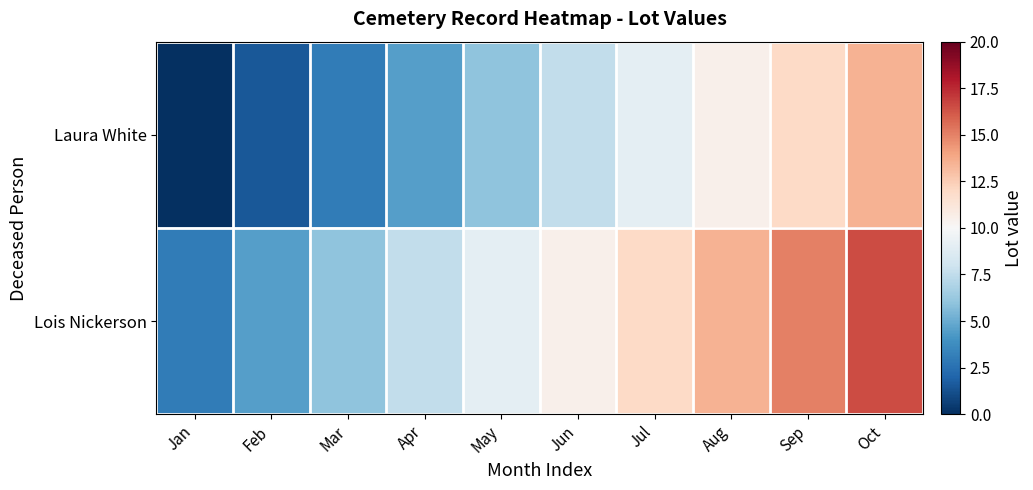

How many series are shown in this chart?

2